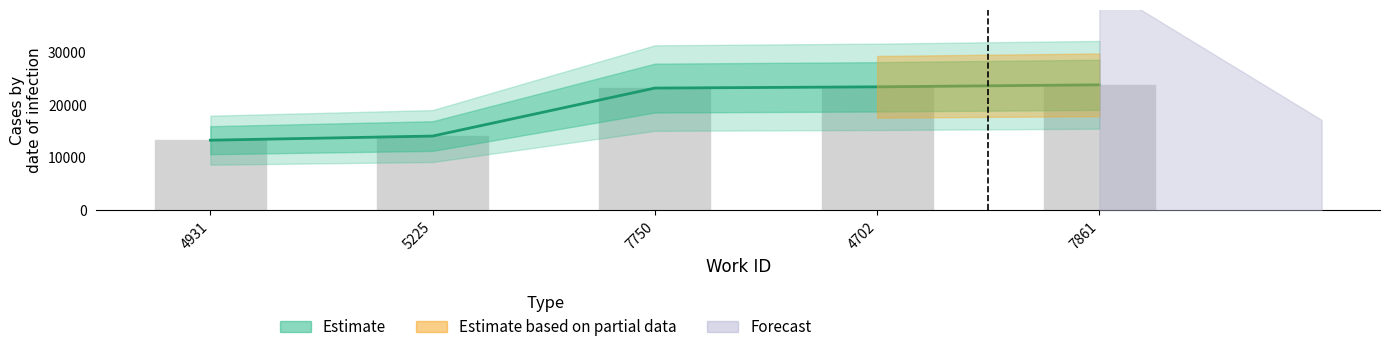

What is the smallest value displayed?

13271